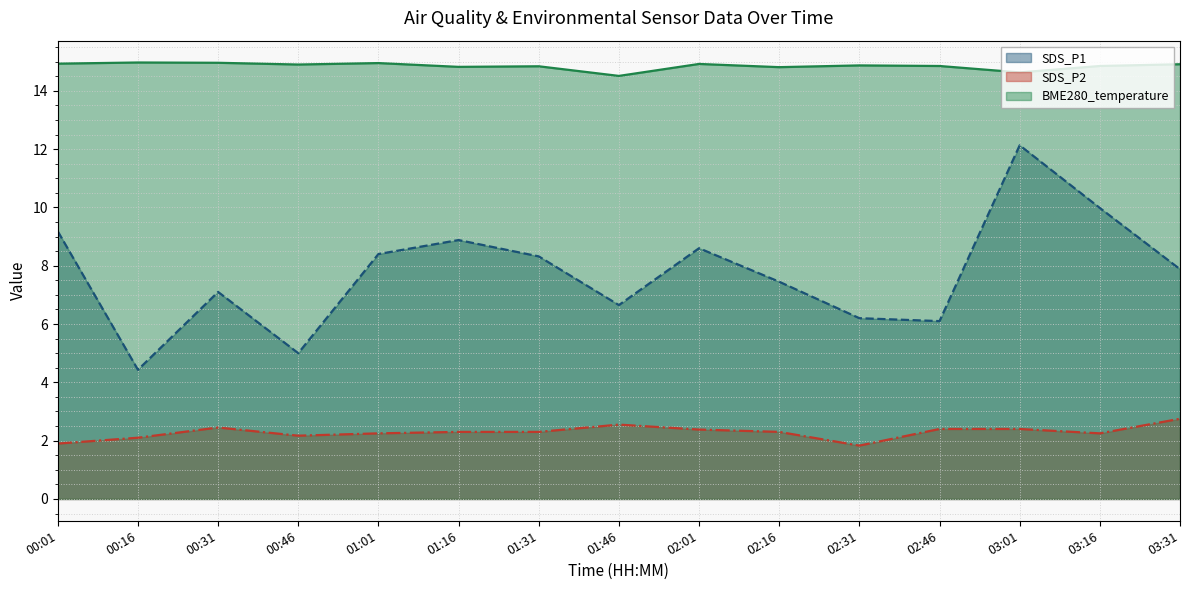

Is the value of BME280_temperature at 03:31 greater than the value of SDS_P2 at 01:01?

Yes